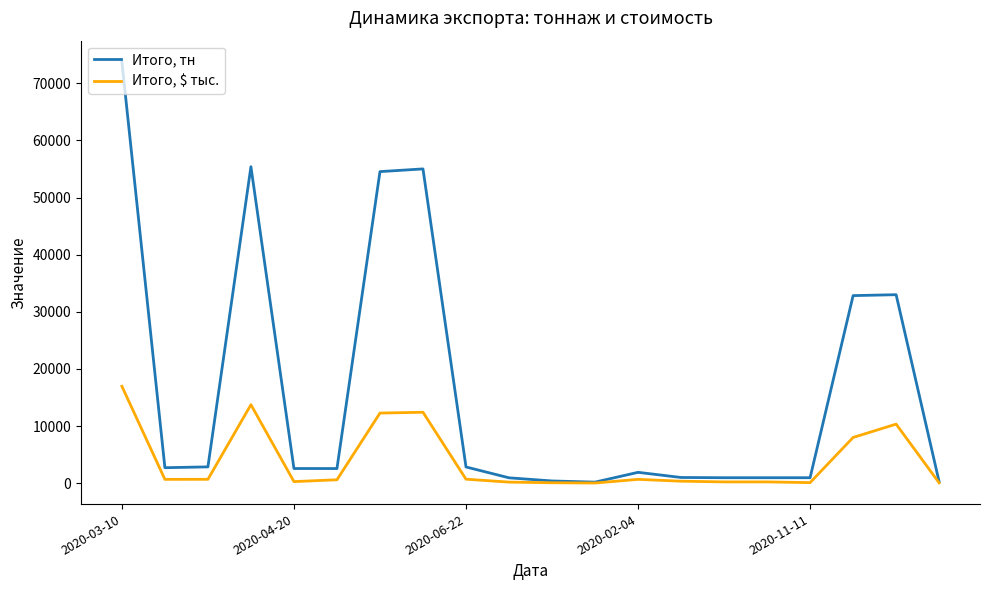

Rank the series by their average value, from lowest to highest.

Итого, $ тыс., Итого, тн